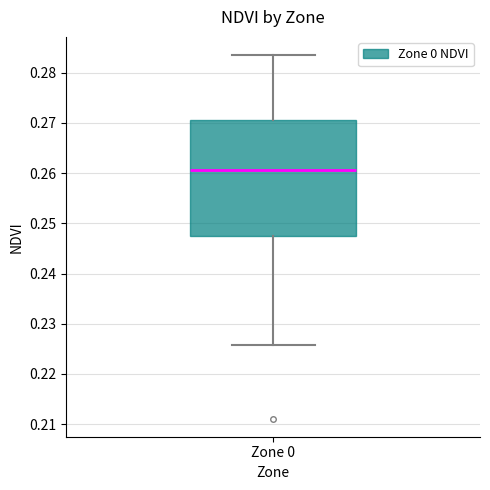

Read this box plot against the y-axis: the position of the median line, the range covered by the box, and the ends of both whiskers. The values are not printed on the chart, so give them approximately, as read against the axis.

median 0.261, box 0.247 to 0.271, whiskers 0.226 to 0.283